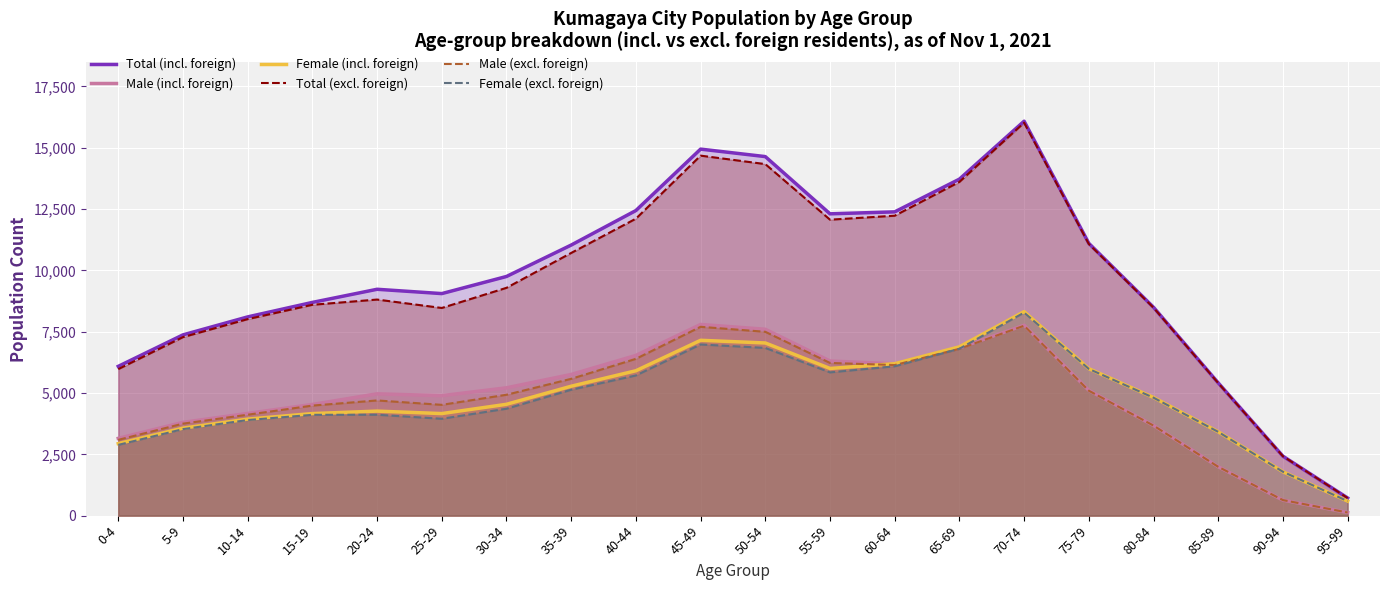

Which series has the largest total across all categories?

Total (incl. foreign)